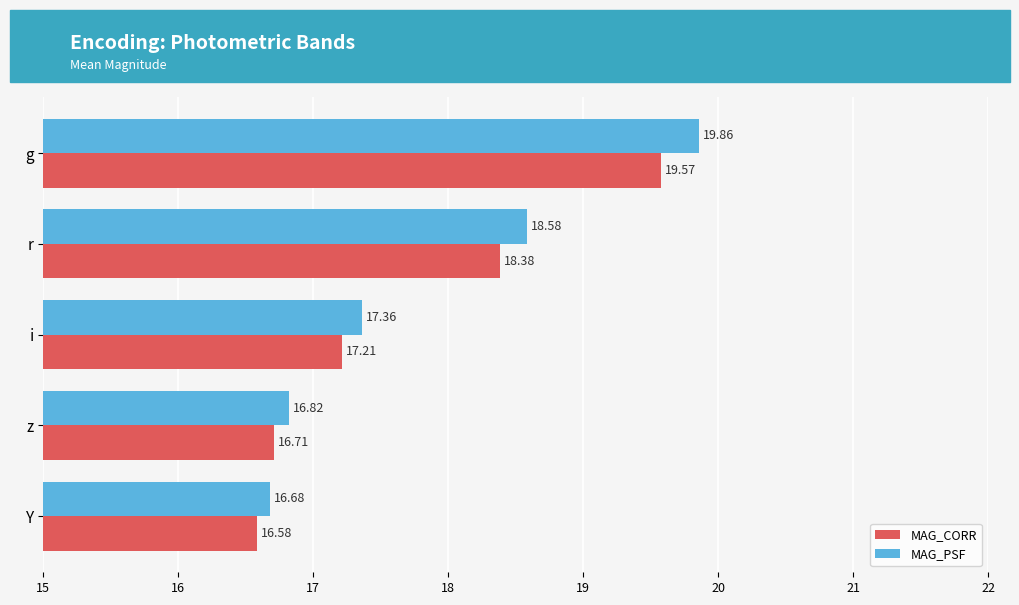

Is the value of MAG_CORR at z greater than the value of MAG_PSF at Y?

Yes